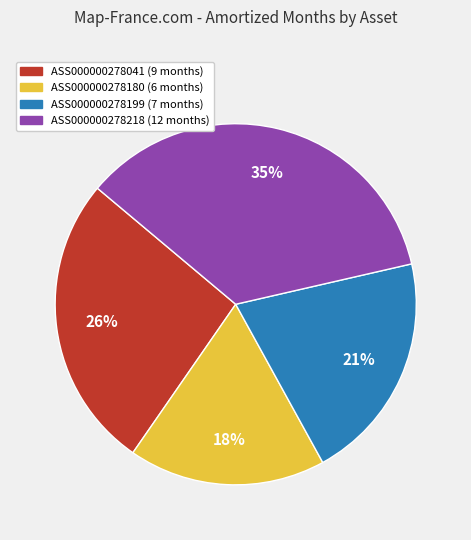

Is ASS000000278180 the majority of the pie?

No